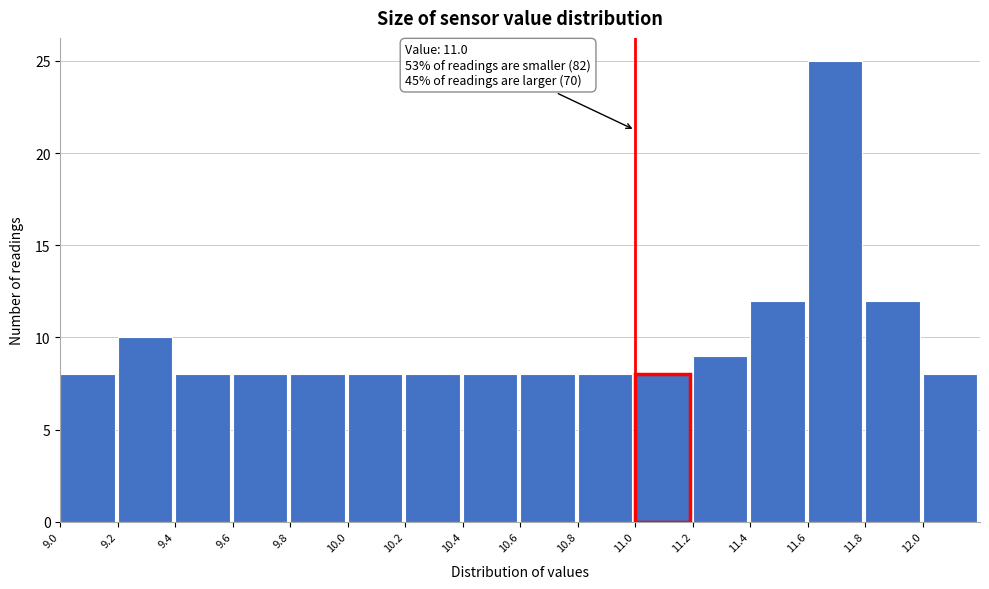

Over which range of the x-axis is the bar tallest?

11.6 to 11.8